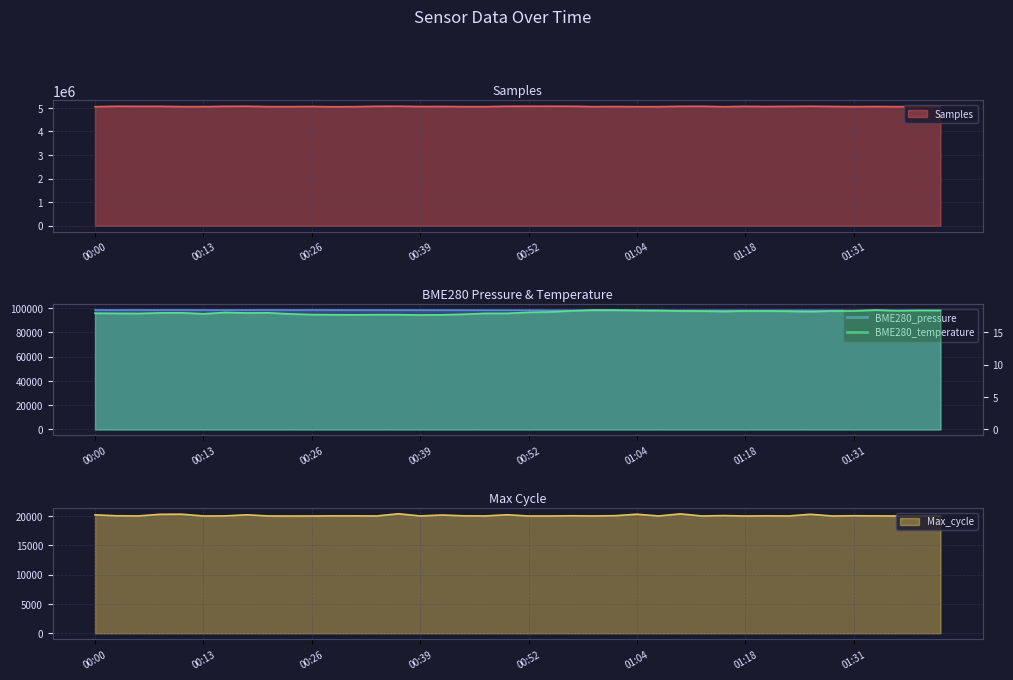

True or false: BME280_temperature and Samples intersect in this chart.

False